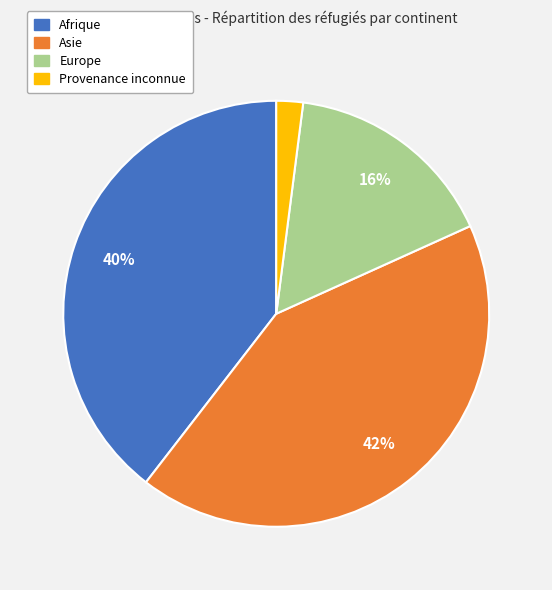

Which category has the biggest portion of the pie?

Asie